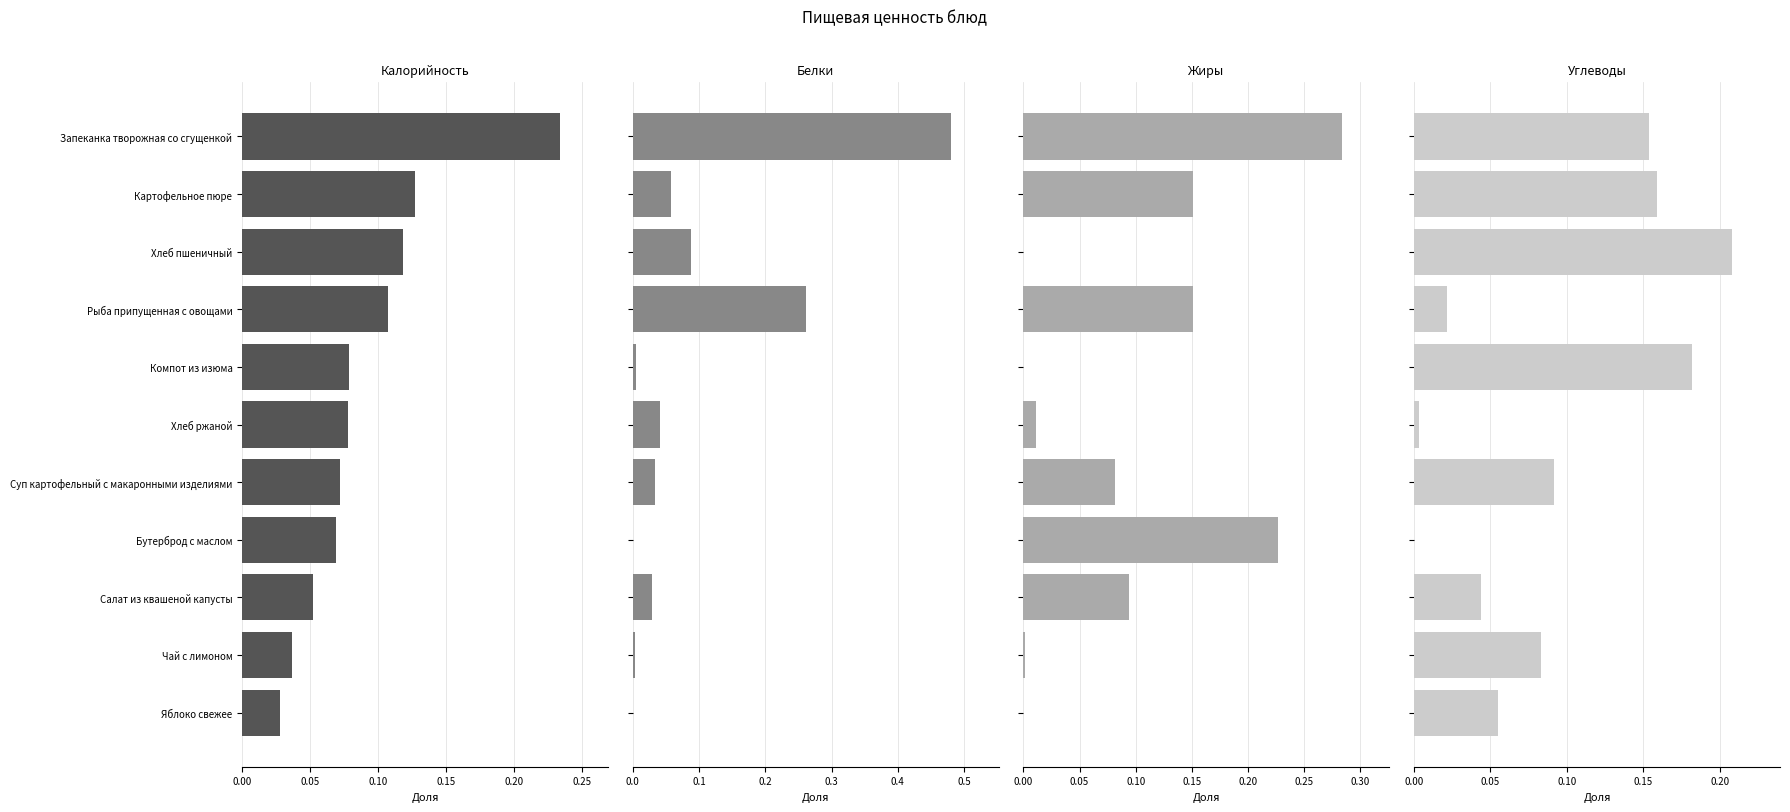

What is the spread (max minus min) of values at Рыба припущенная с овощами?

0.2